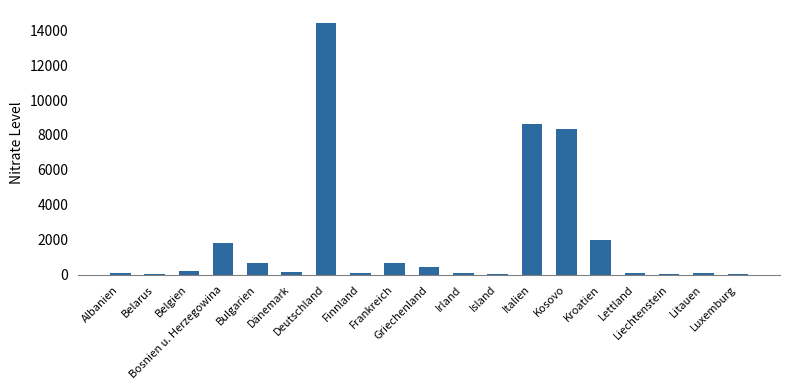

What is the greatest value displayed?

14433